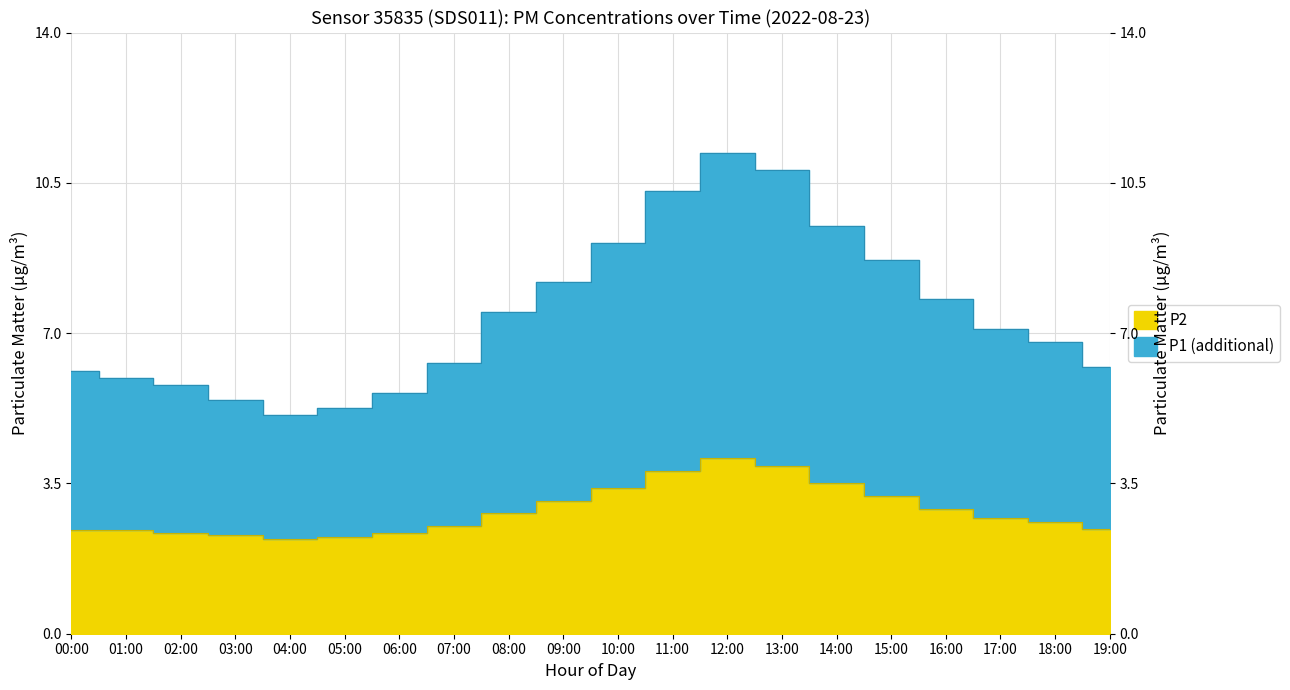

How many data points in P1 are less than 7?

10